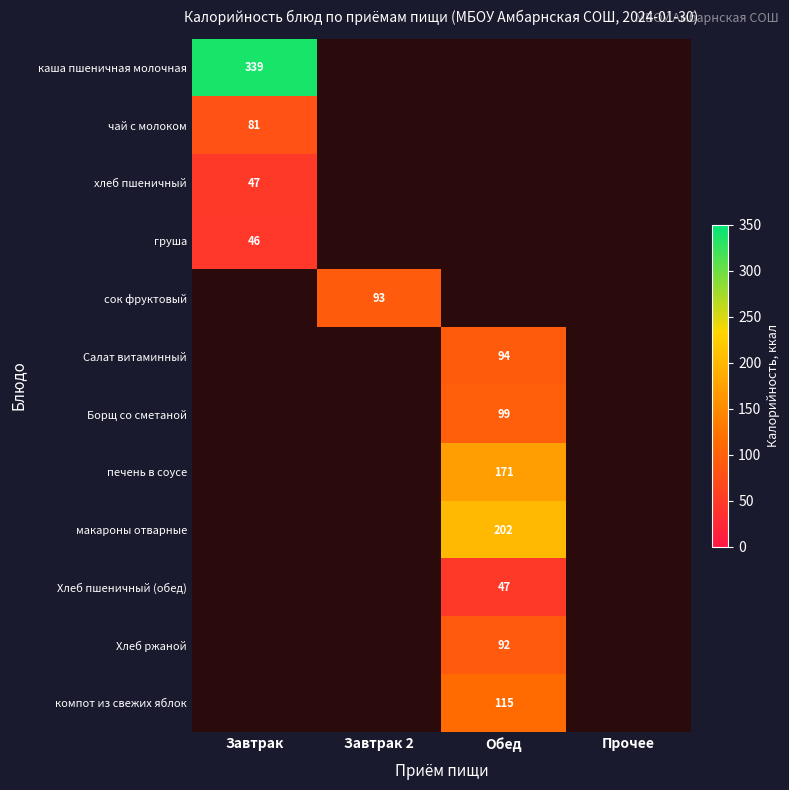

Is it true that чай с молоком equals 51 at Завтрак?

False